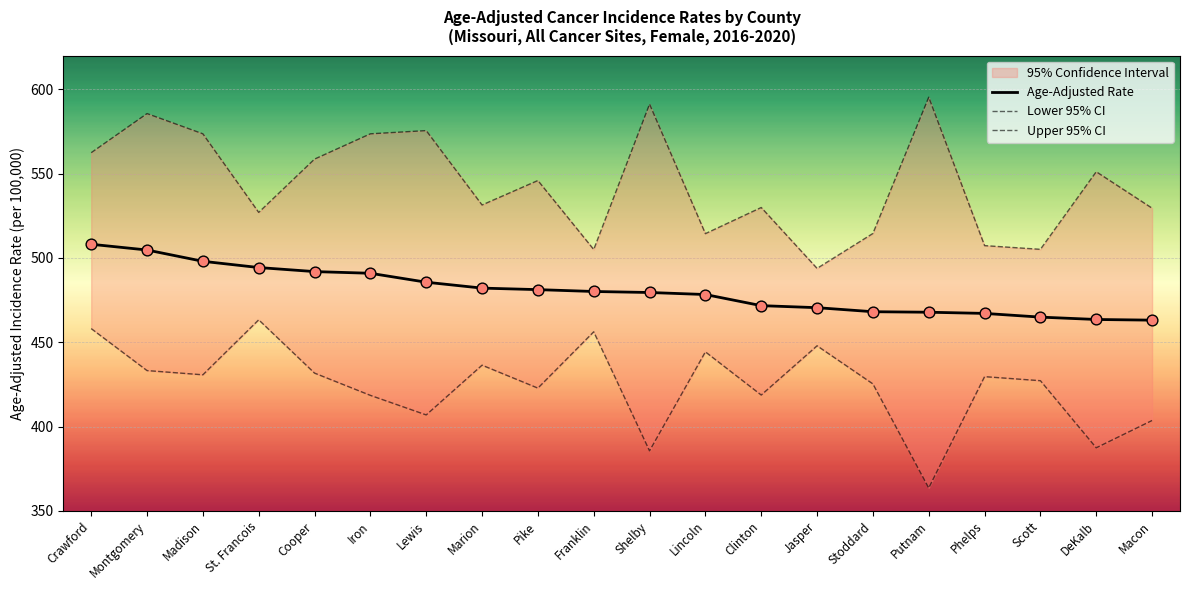

Which series has the widest spread of Y values?

Upper 95% CI